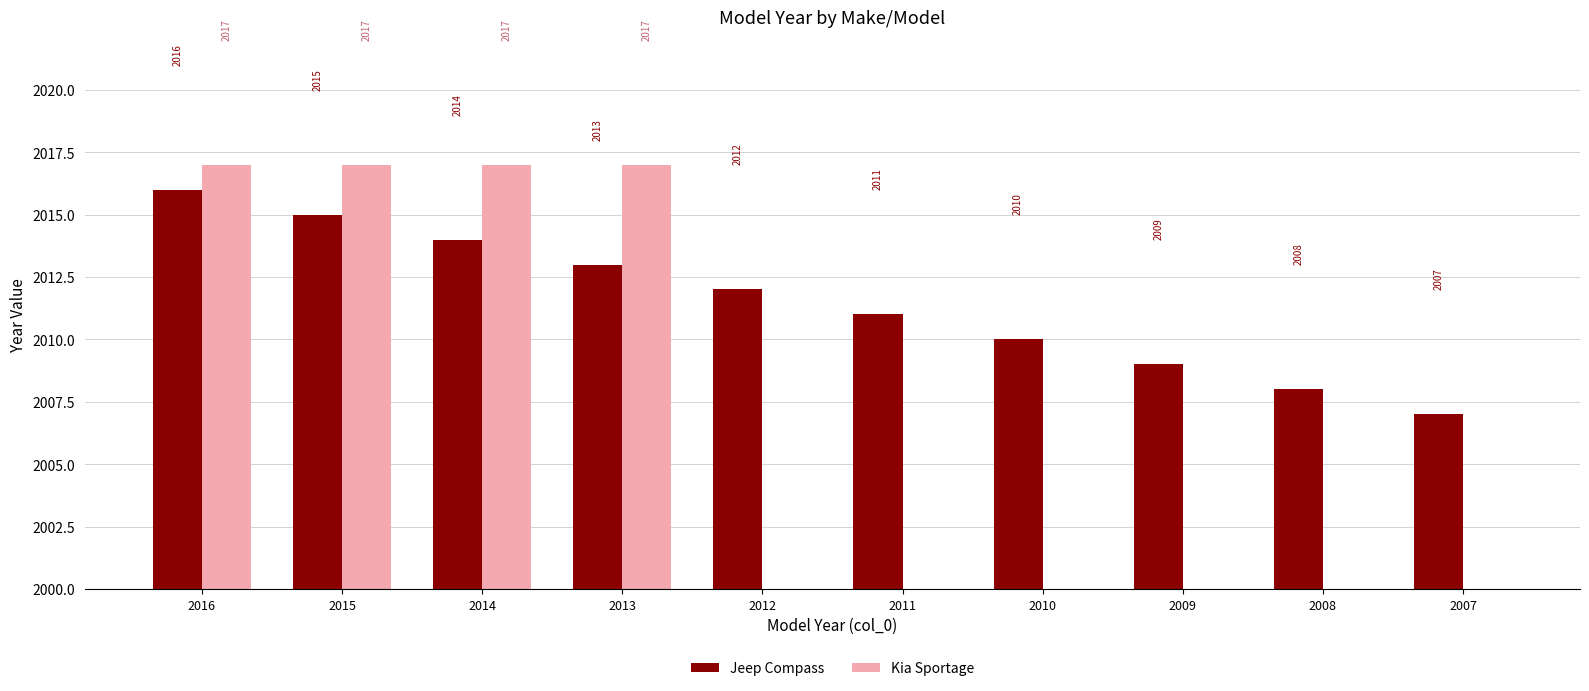

Reading left to right, what are all the values shown in this chart?

Jeep Compass: 2016=2016	2015=2015	2014=2014	2013=2013	2012=2012	2011=2011	2010=2010	2009=2009	2008=2008	2007=2007
Kia Sportage: 2016=2017	2015=2017	2014=2017	2013=2017	2012=0	2011=0	2010=0	2009=0	2008=0	2007=0